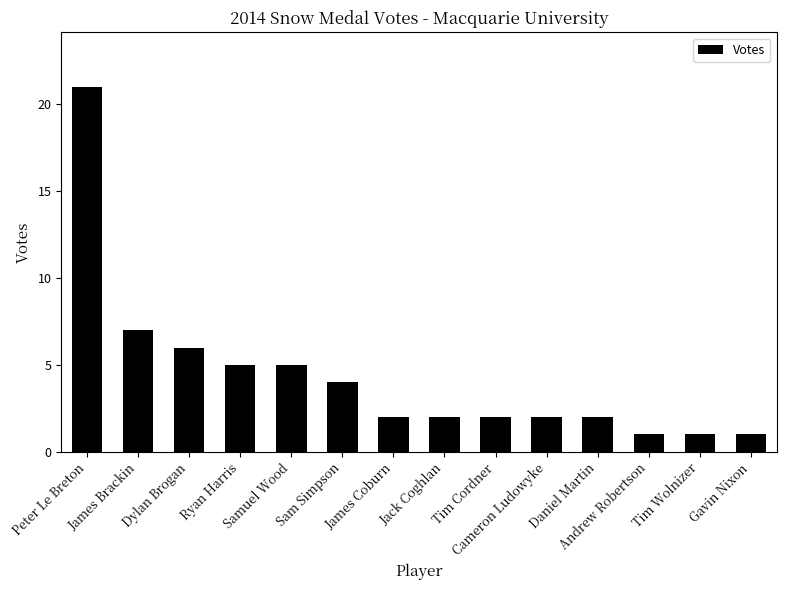

How many bars are there in total?

14